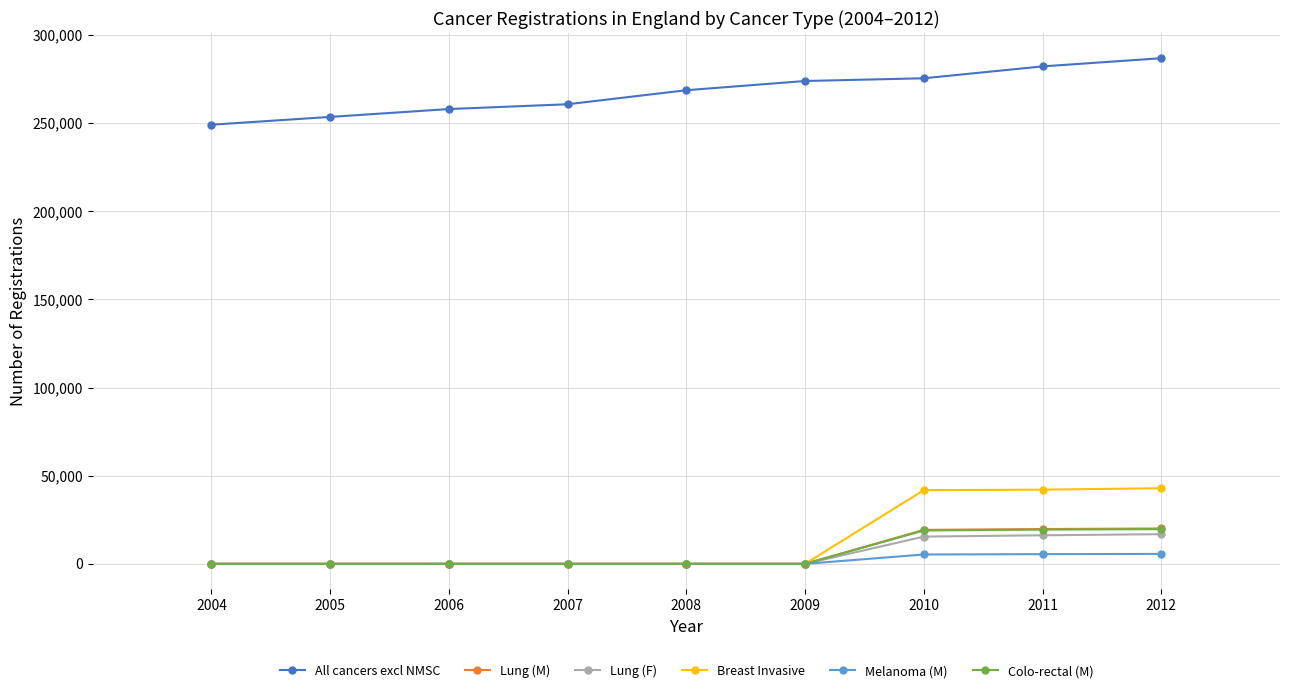

The value of Melanoma (M) at 2008 is 0. True or false?

True